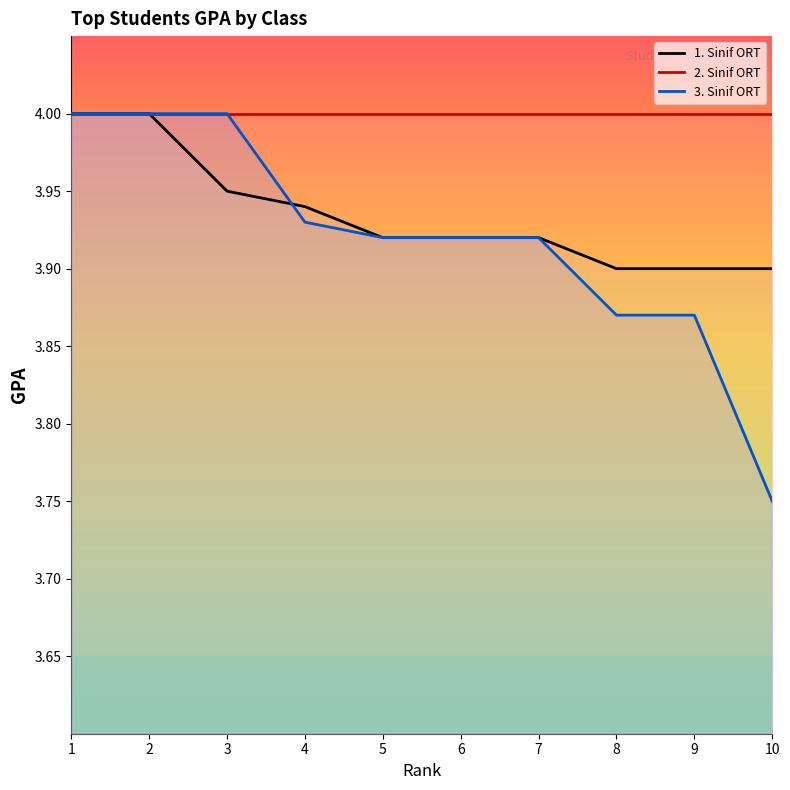

True or false: 3. Sinif ORT has more than 1 points higher than both neighbors.

False